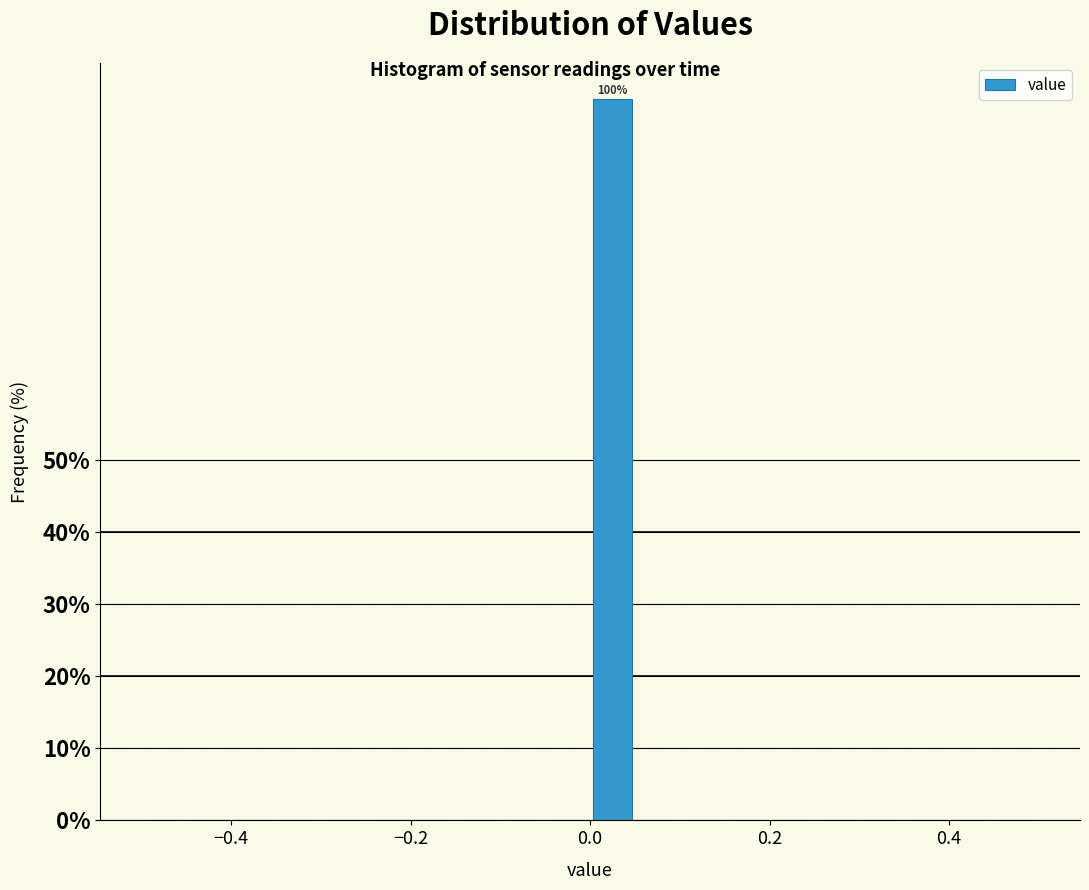

Around what value on the x-axis is the tallest bar? Give the approximate position of its centre, as read against the axis.

0.02